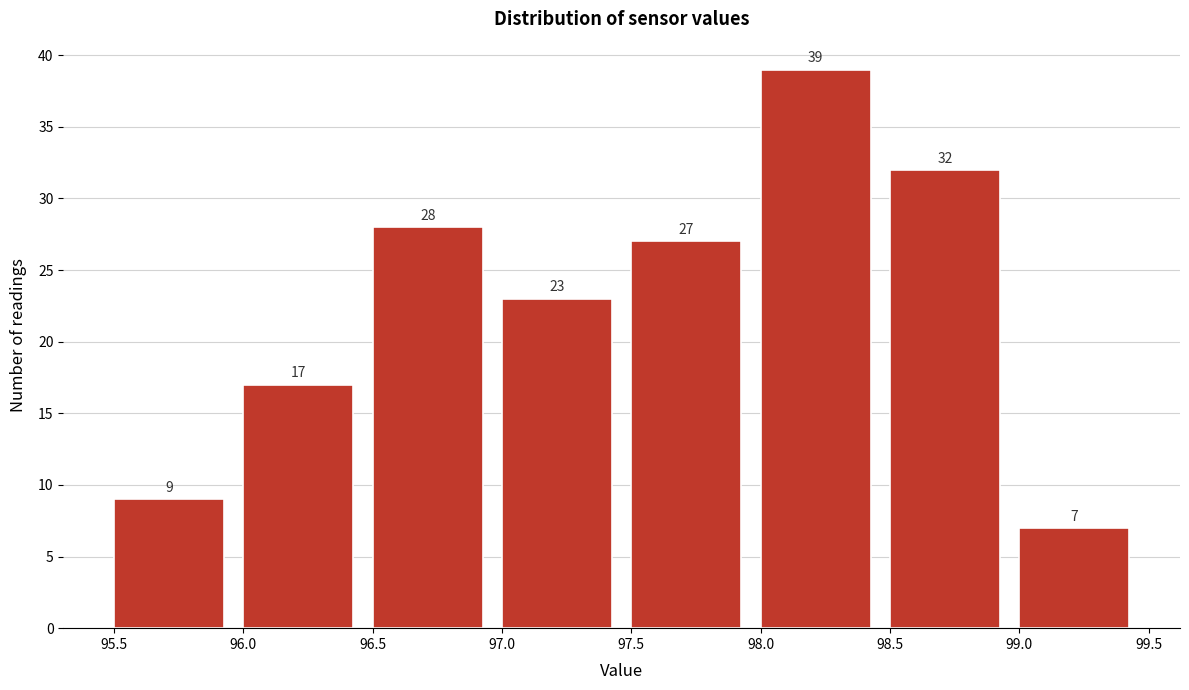

Reading left to right, list every bar in this chart as the range it spans on the x-axis followed by its height.

95.5 to 96.0: 9
96.0 to 96.5: 17
96.5 to 97.0: 28
97.0 to 97.5: 23
97.5 to 98.0: 27
98.0 to 98.5: 39
98.5 to 99.0: 32
99.0 to 99.5: 7